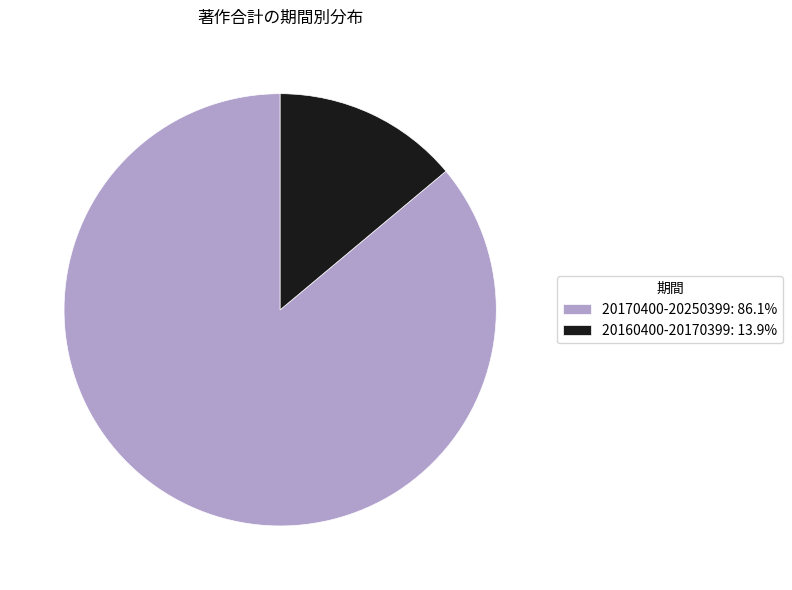

Which slice is the largest?

20170400-20250399